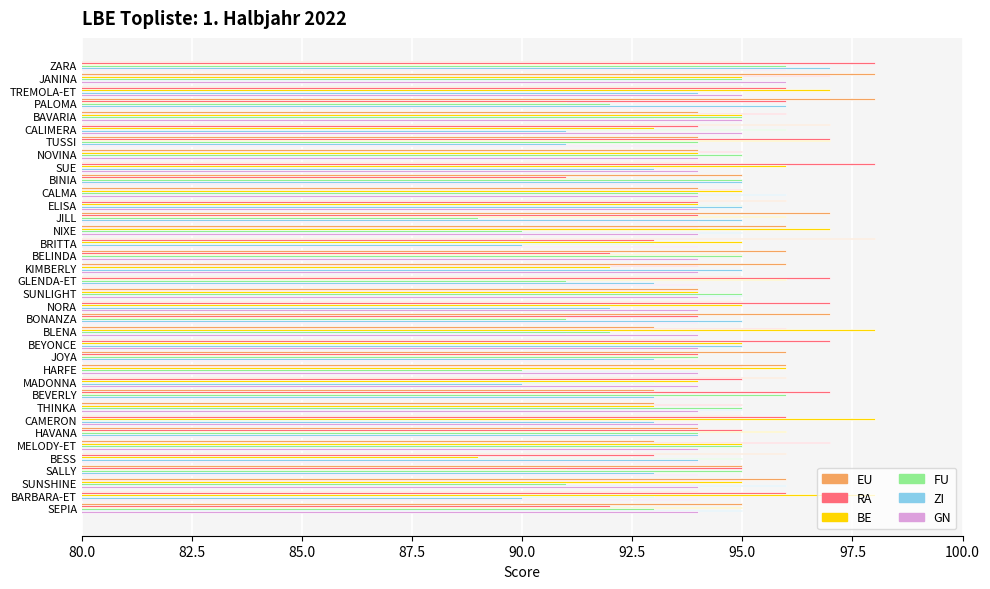

What is the minimum value shown in the chart?

89